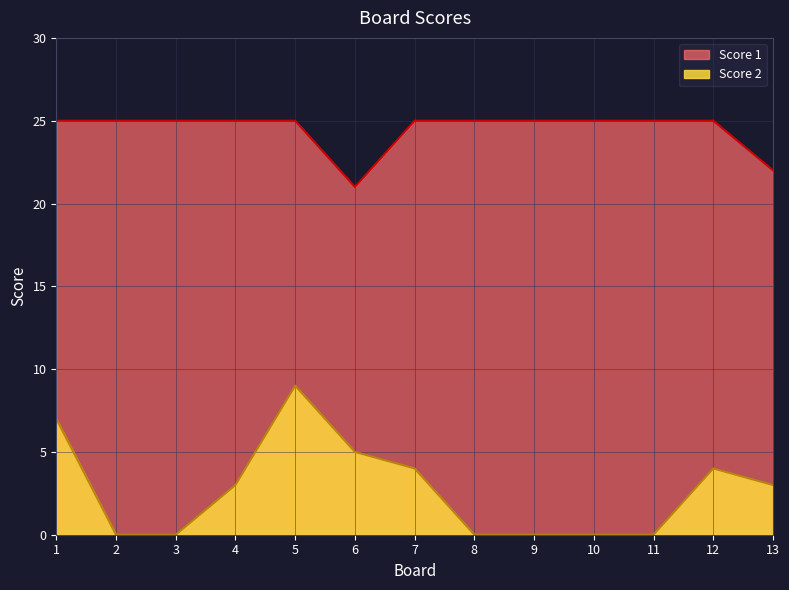

How many data points does each series have?

13